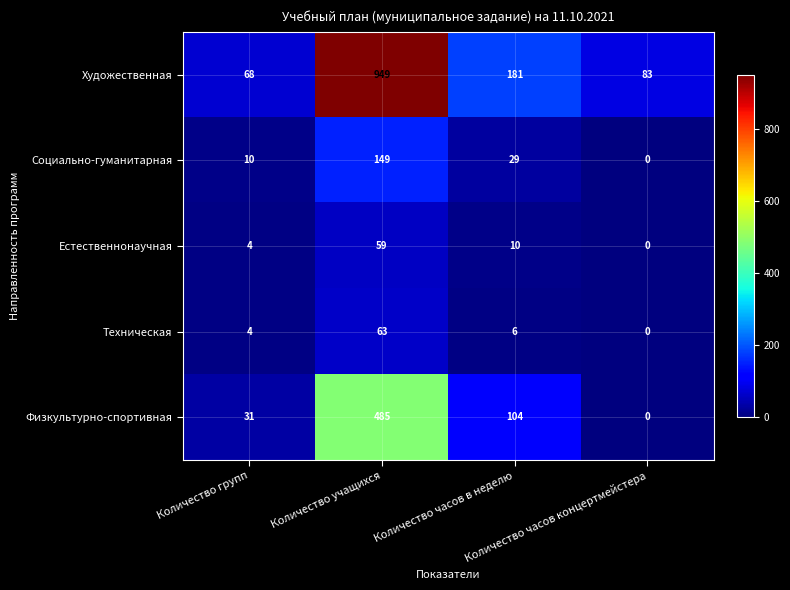

Which series has the largest range (max minus min)?

Художественная